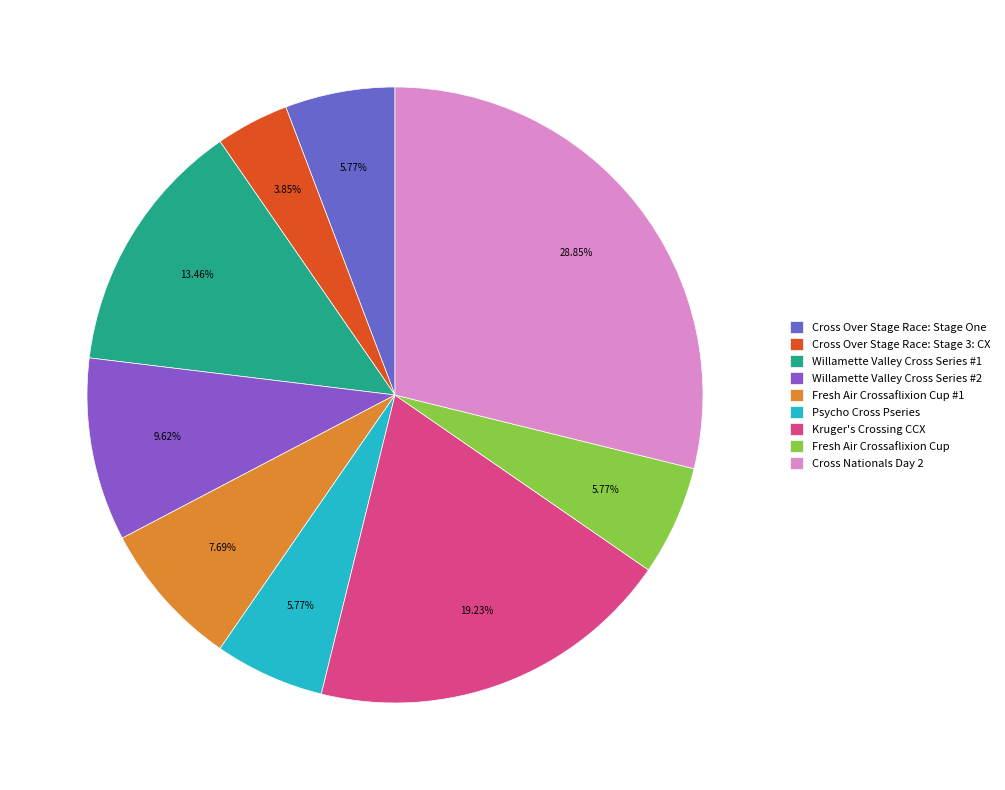

True or false: Fresh Air Crossaflixion Cup #1 accounts for 8% of the total.

True